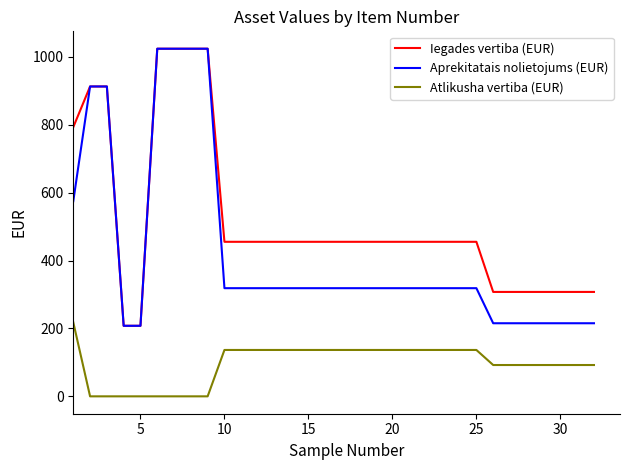

What is the maximum value shown in the chart?

1023.7